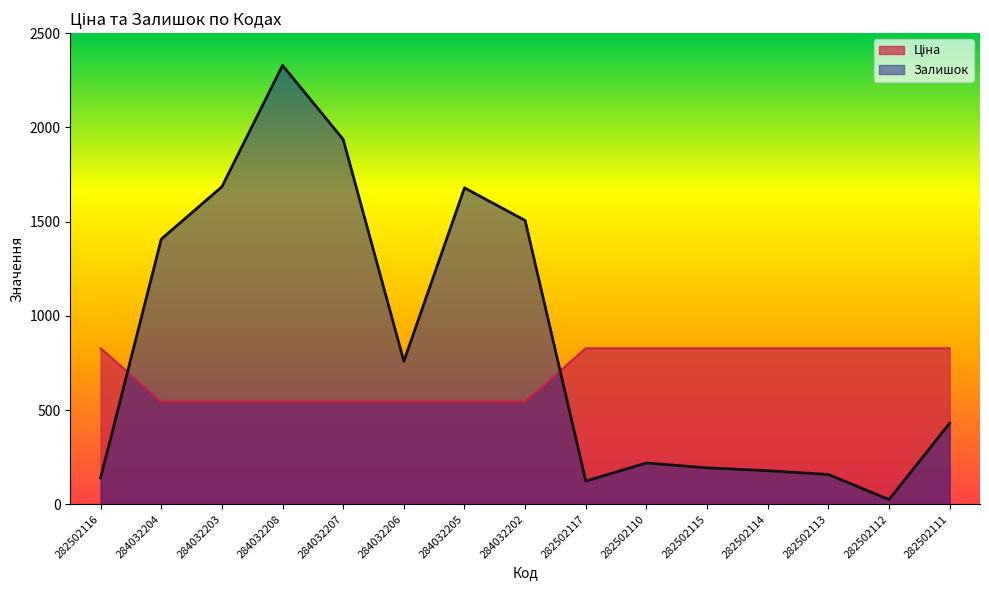

How many lines are shown in the chart?

2